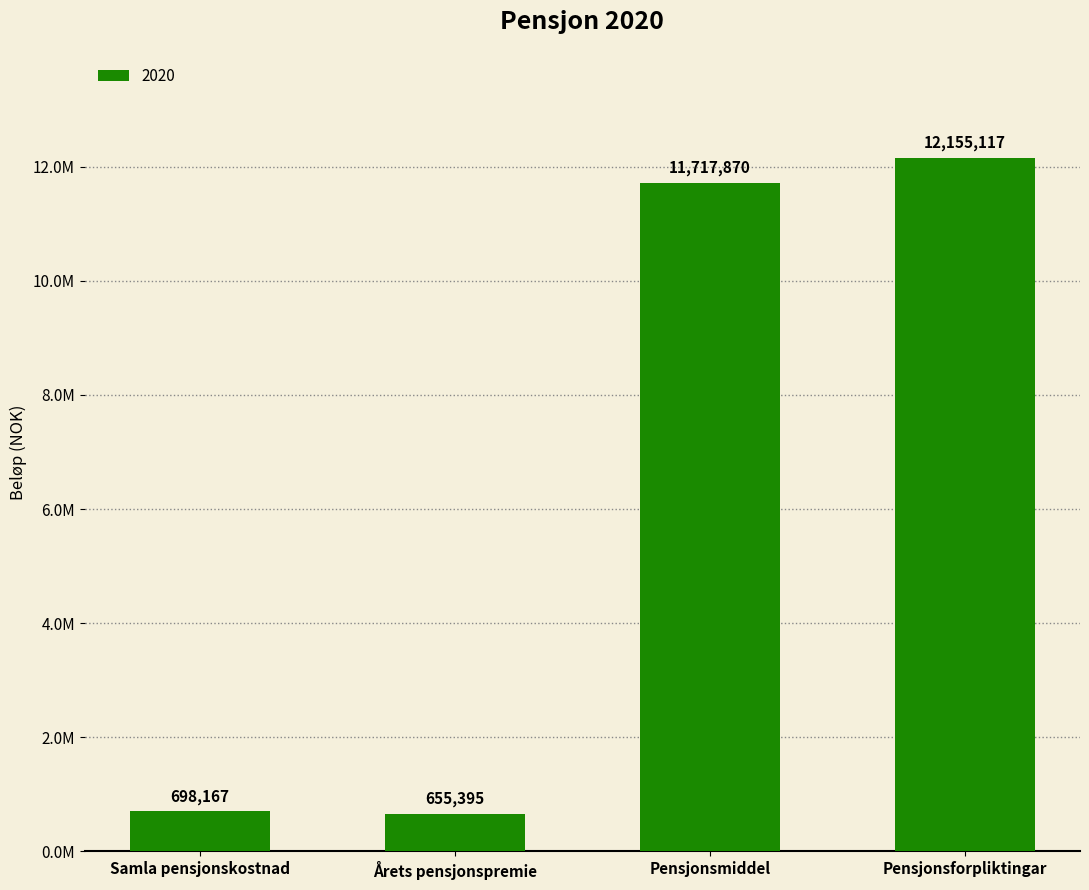

The value at Pensjonsforpliktingar is 12155117.0. True or false?

True